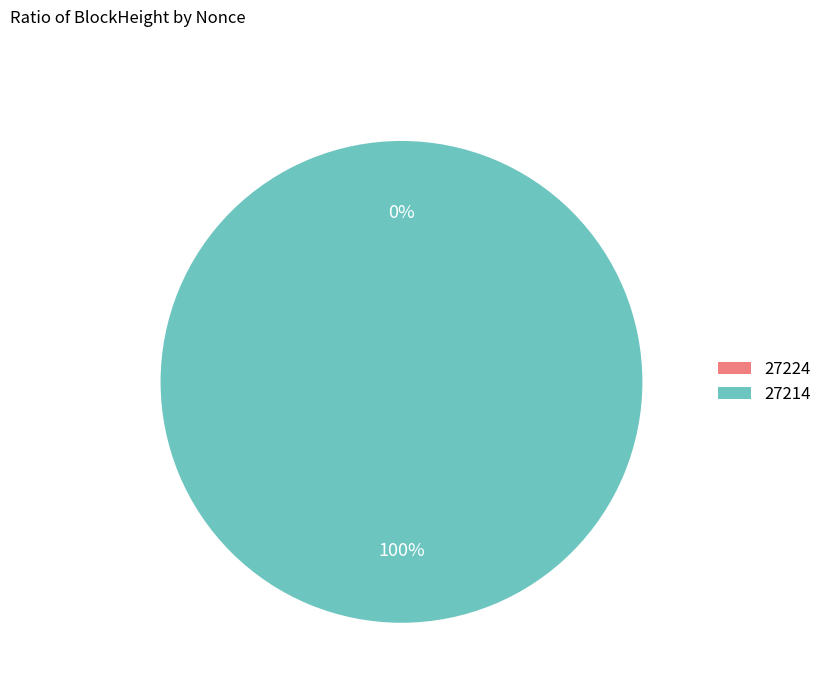

What percentage is the 27214 slice, to the nearest percent?

100%